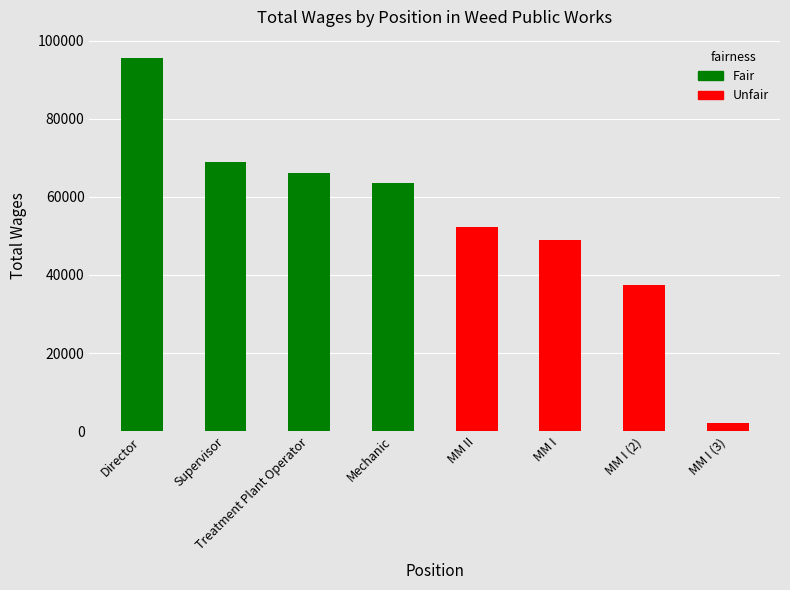

How many bars are there in total?

8